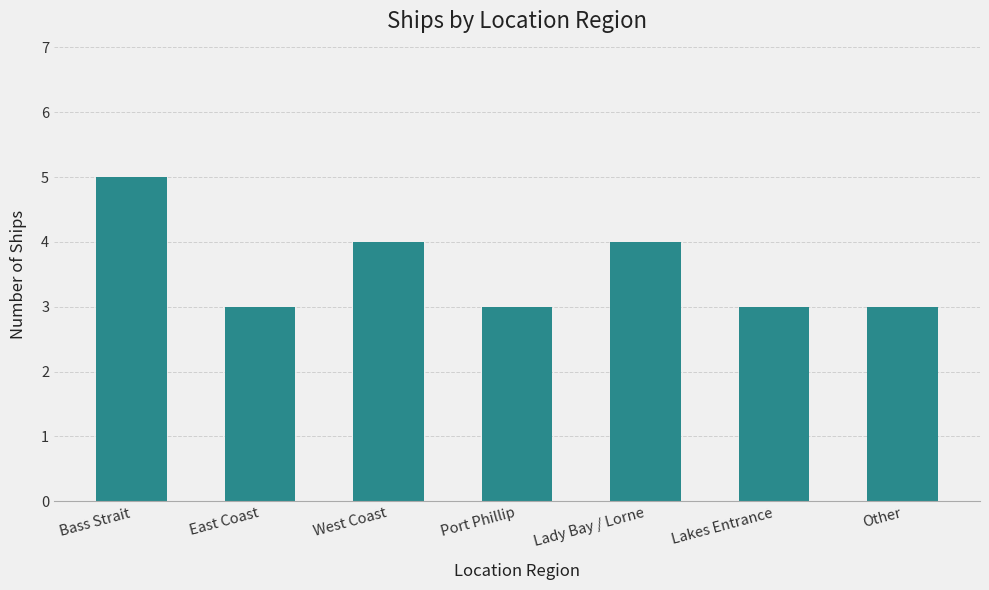

What is the minimum value shown in the chart?

3